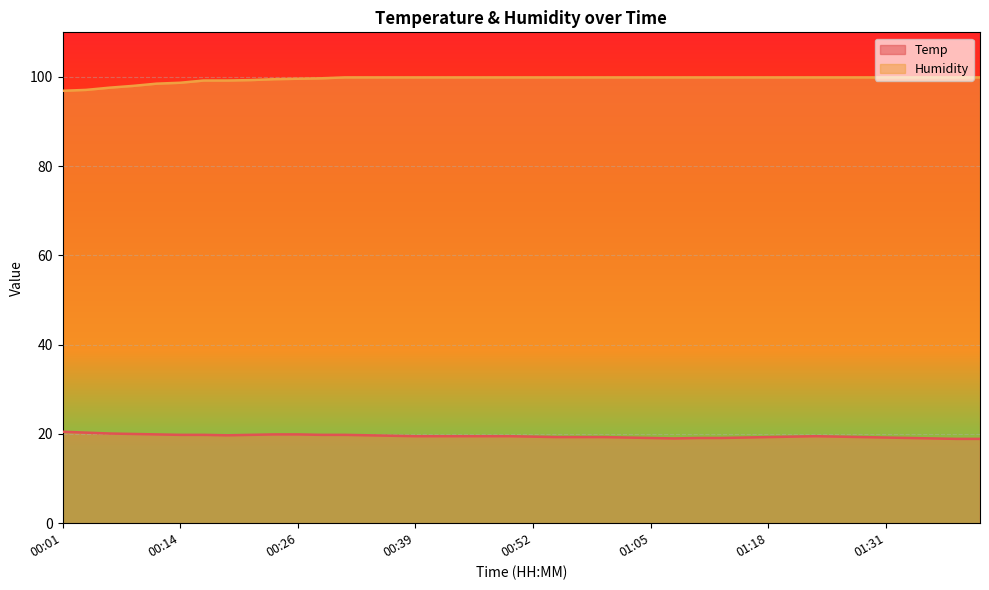

Between 00:11 and 00:57, which is larger?

00:11